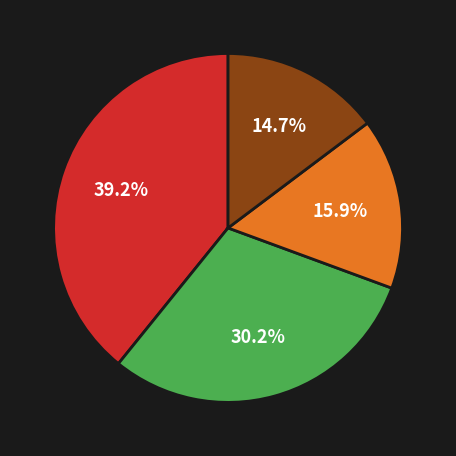

Does any single category account for the majority?

No